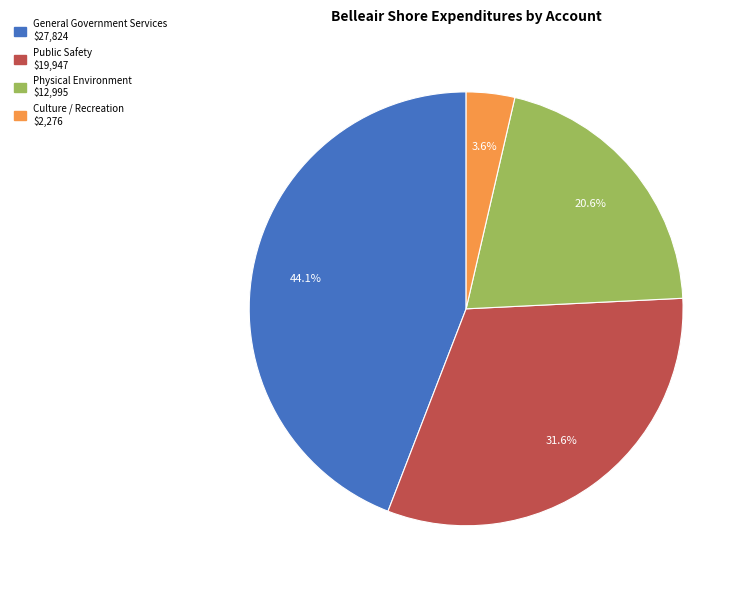

Is the sum of Public Safety and Physical Environment greater than half?

Yes